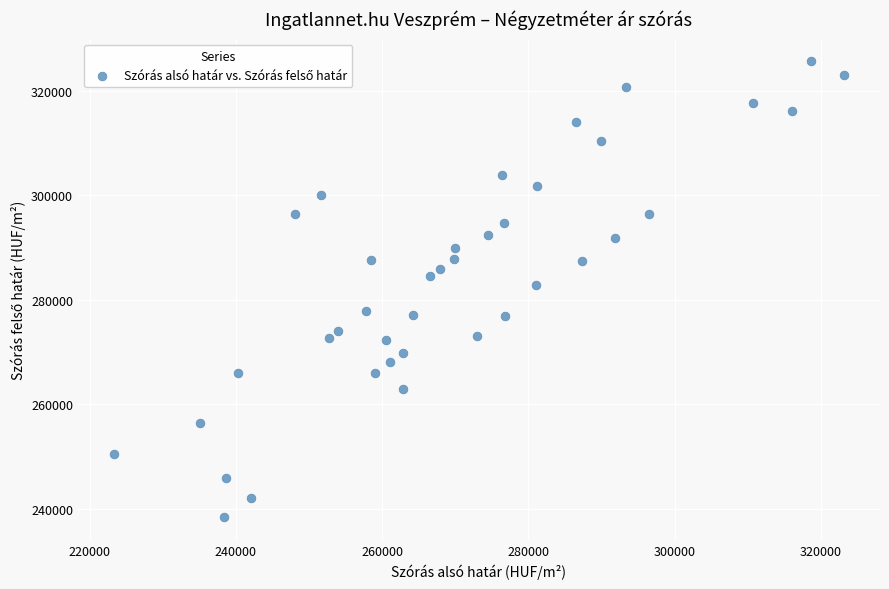

What is the range of X values (max minus min)?

99676